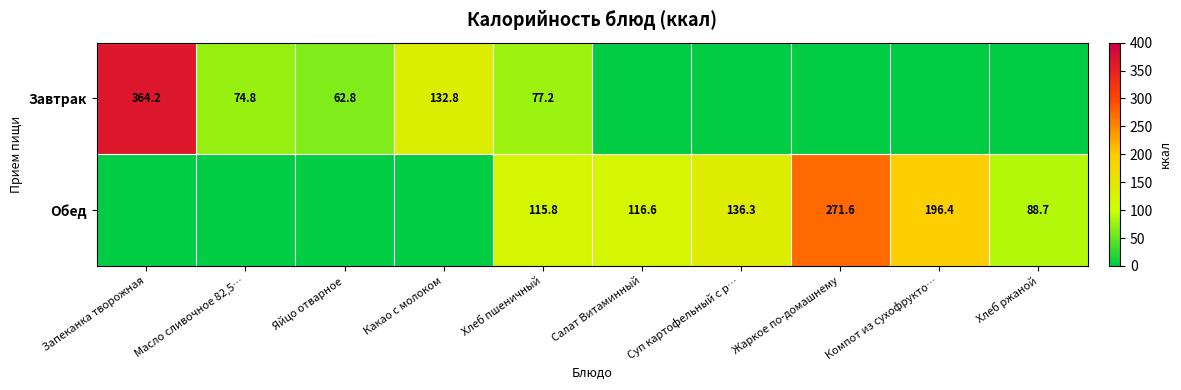

At which category is the sum across all series the highest?

Запеканка творожная